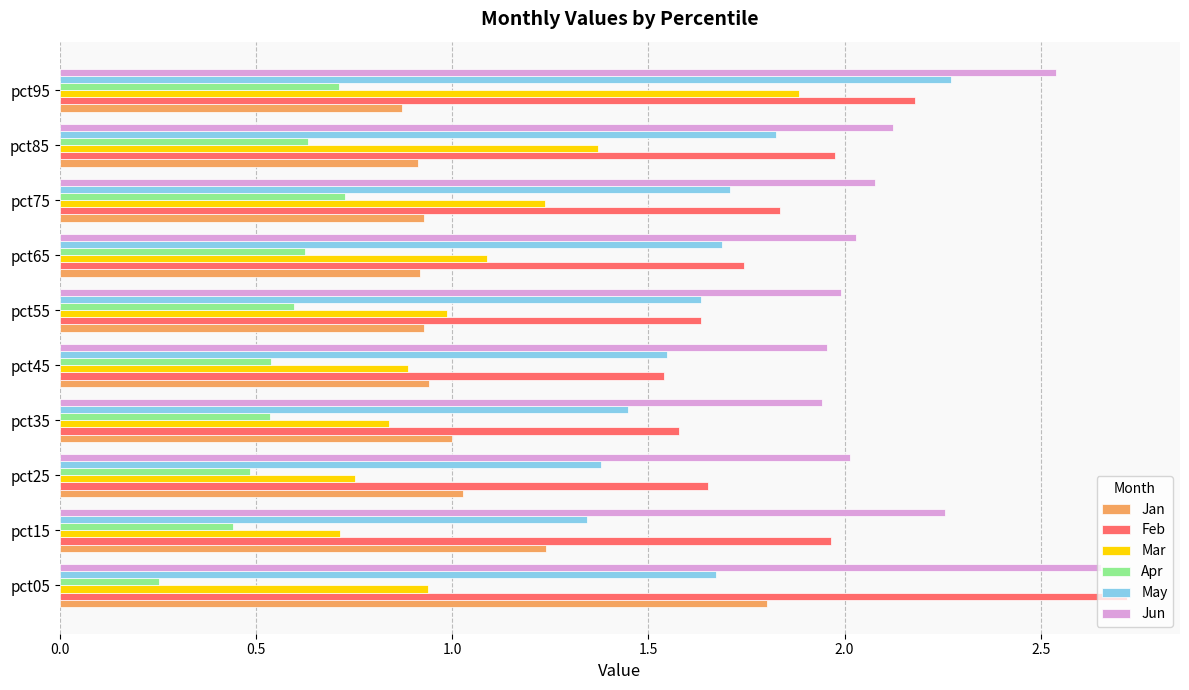

Which series changed the most between pct85 and pct95?

Mar